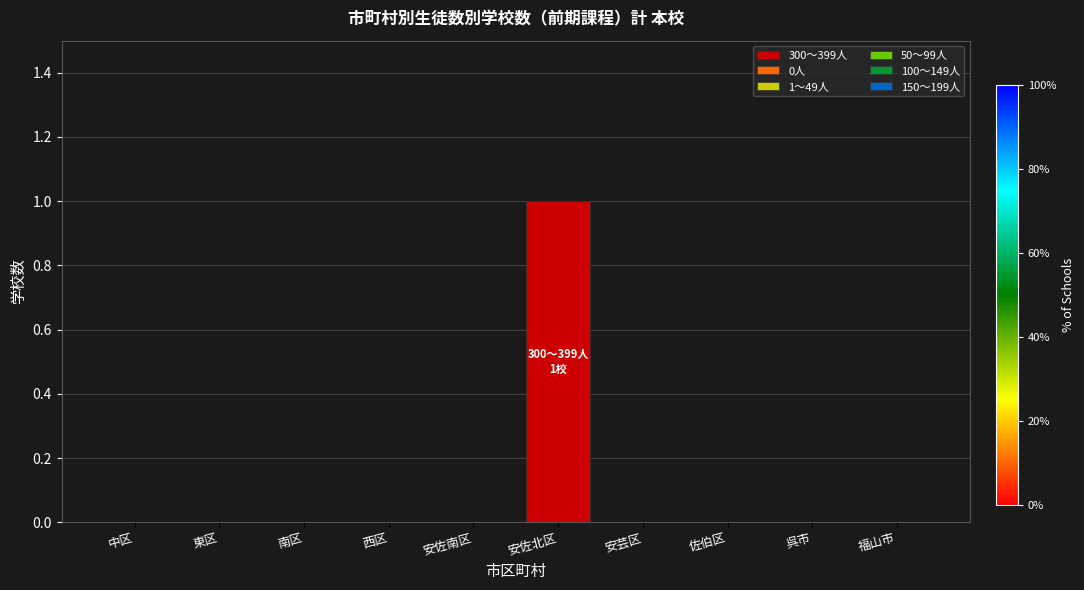

Is it true that the value at 南区 is 0?

True